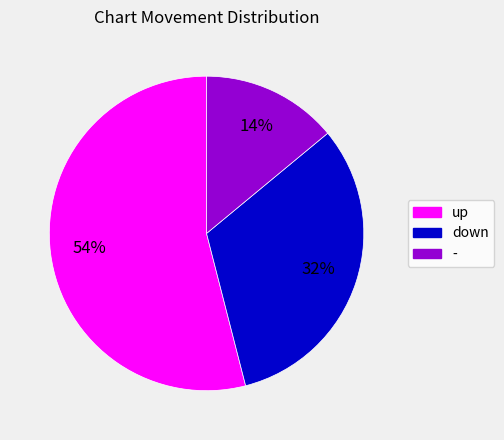

Does - account for over 50% of the chart?

No